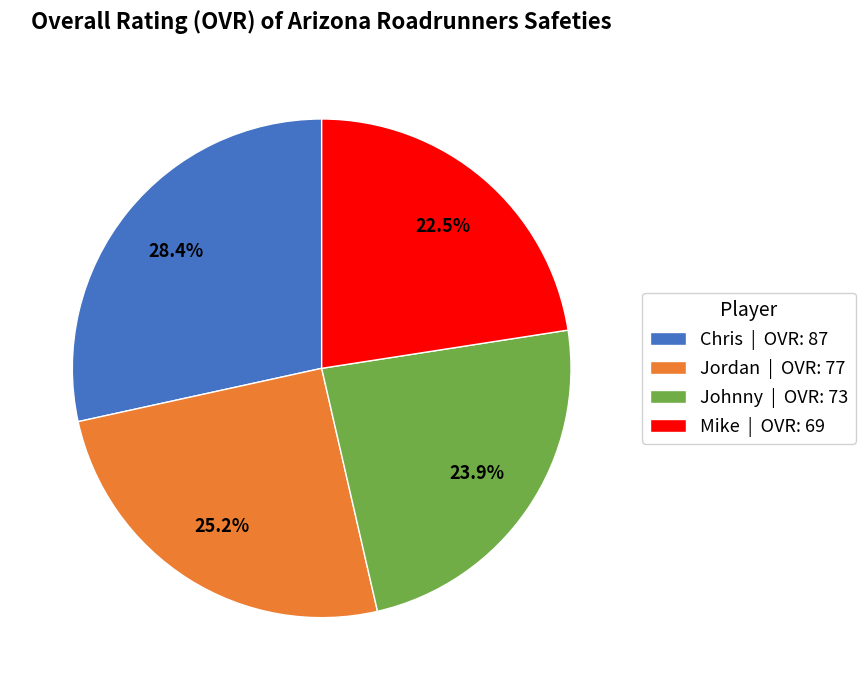

True or false: Jordan accounts for 25% of the total.

True